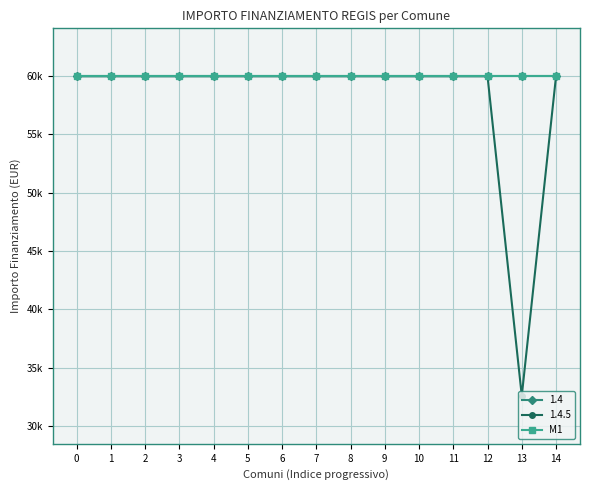

Is this an area chart (filled region under the line)?

No